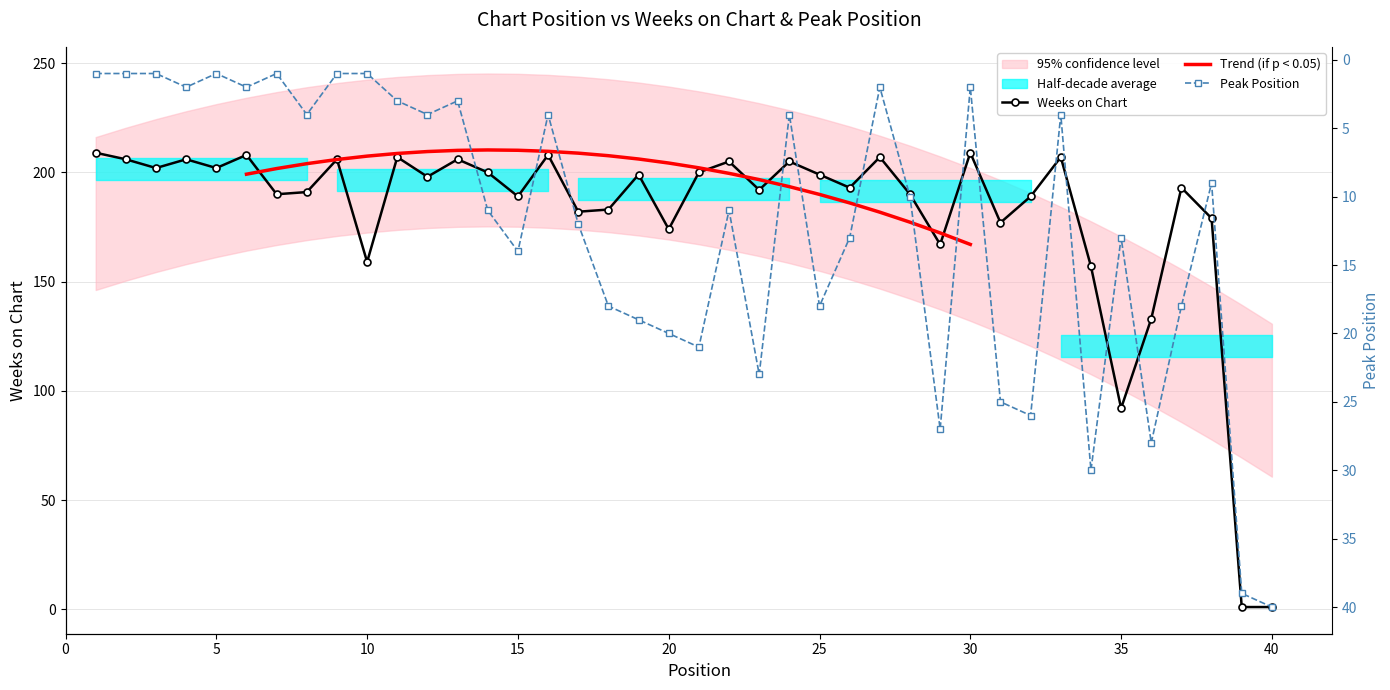

Which category has the lowest value across all series?

39